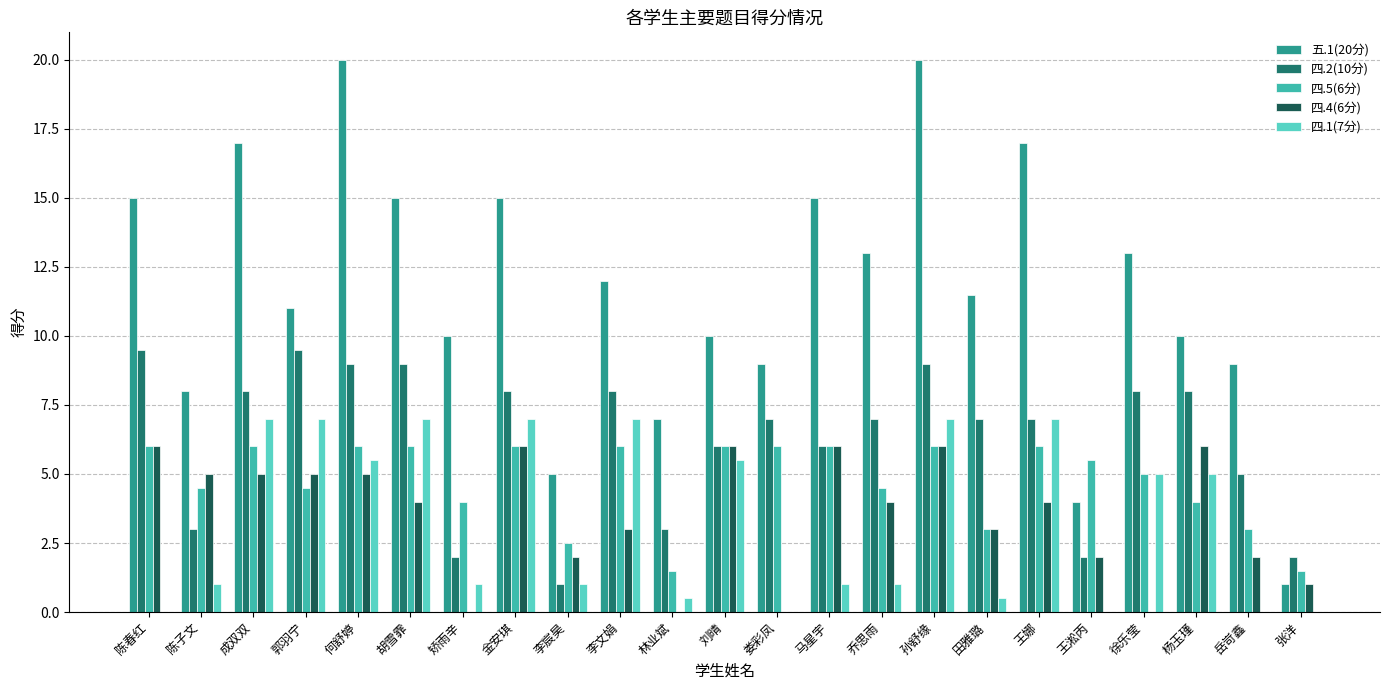

Between 林业斌 and 刘晴, which series saw the biggest shift?

四.4(6分)